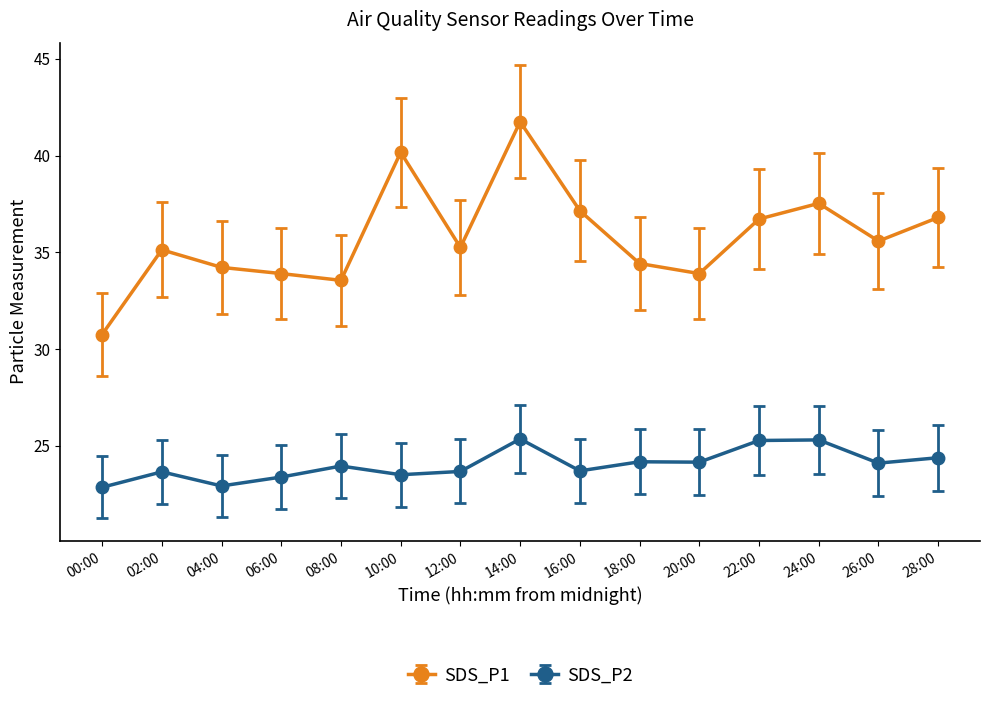

List the series in order of their overall mean, highest first.

SDS_P1, SDS_P2